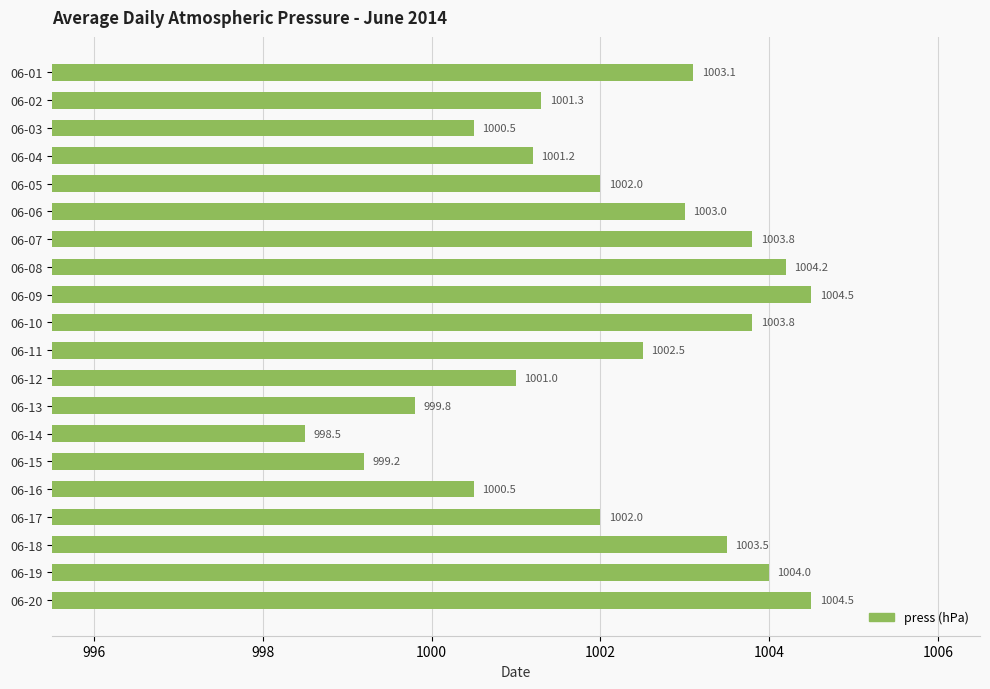

What is the change in value from 06-10 to 06-14?

-5.3